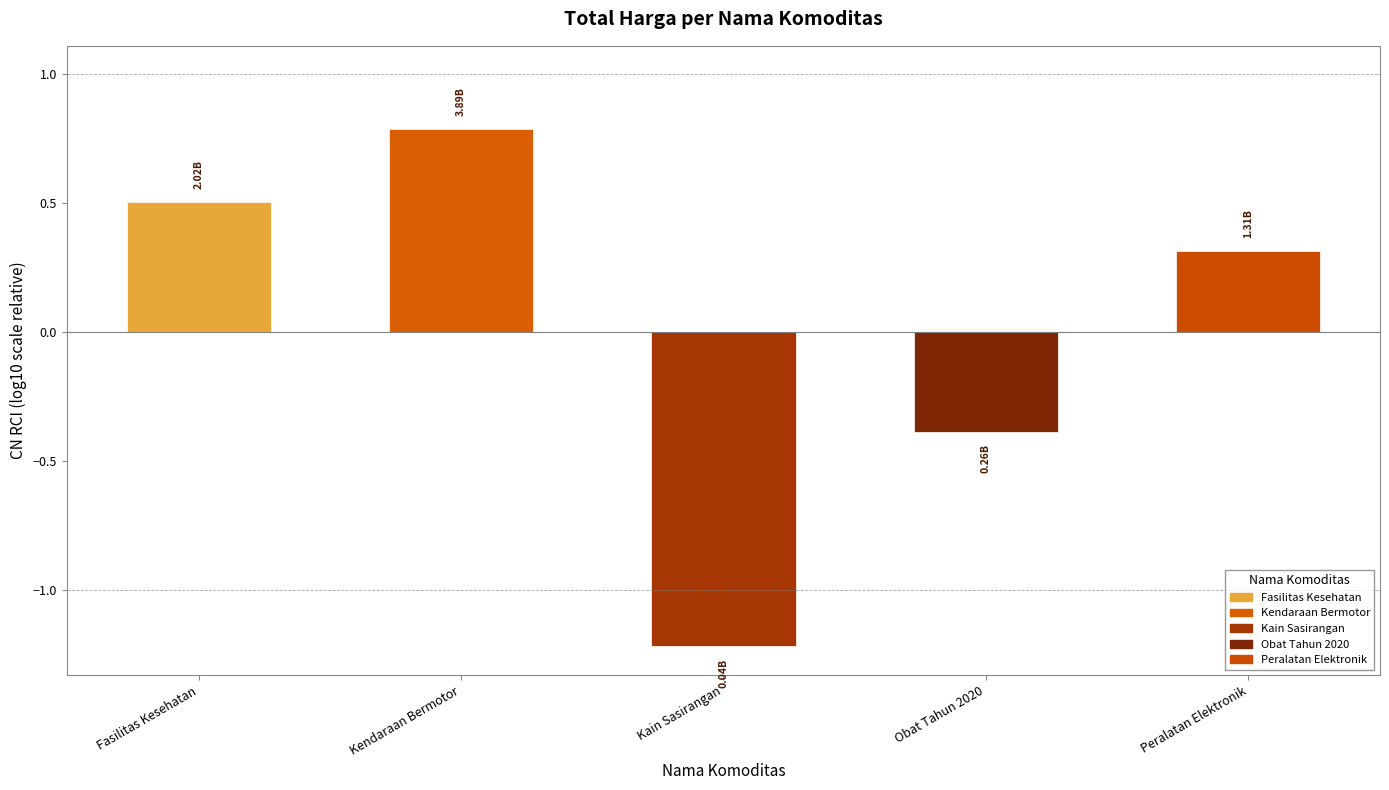

Are the bars grouped side by side (vs. stacked)?

No